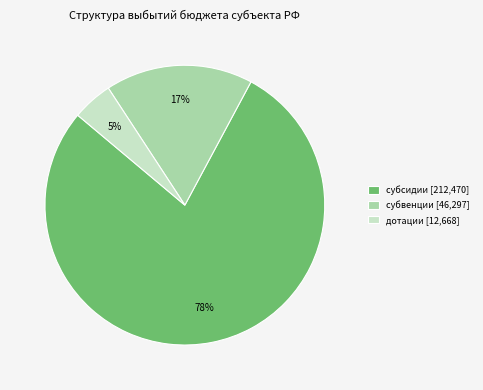

Is there a majority slice in this chart?

Yes